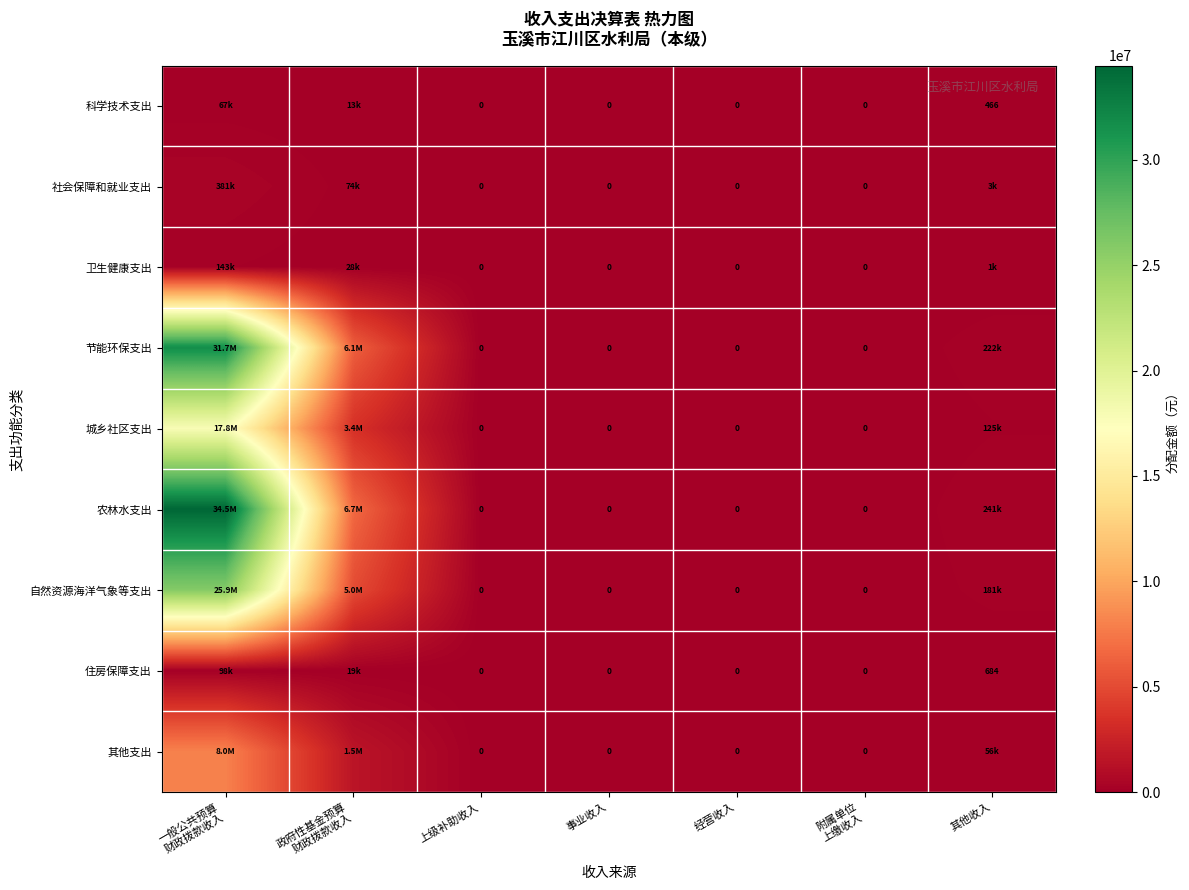

What is the maximum value for 自然资源海洋气象等支出?

25905751.9